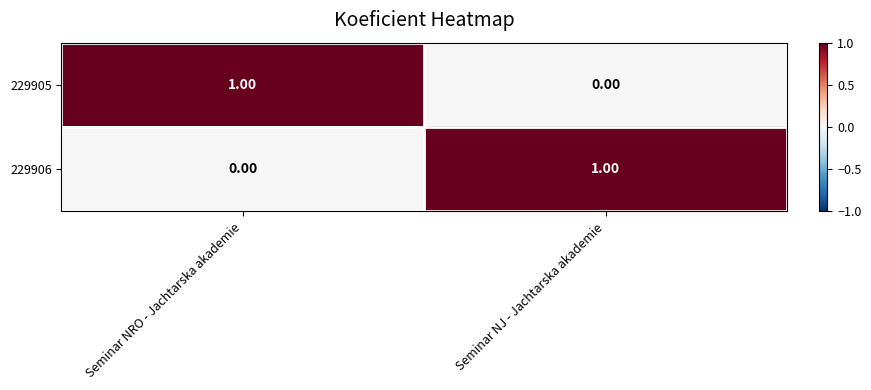

Where is 229906 nearest to the value 0?

Seminar NRO - Jachtarska akademie